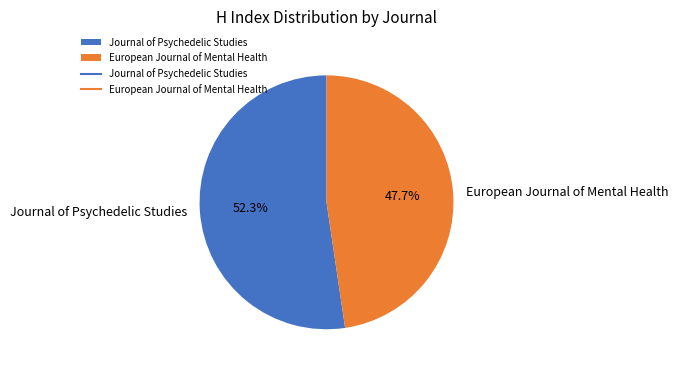

To the nearest percent, what is the combined percentage of European Journal of Mental Health and Journal of Psychedelic Studies?

100%